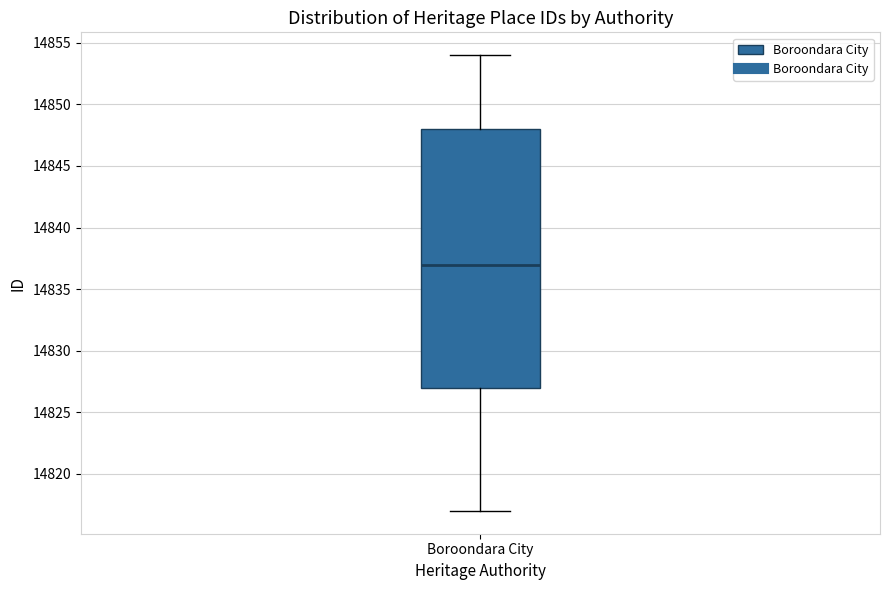

Transcribe this box plot: give where the median line is, the range the box spans, and where the two whiskers end, as read against the y-axis. The values are not printed on the chart, so give them approximately, as read against the axis.

median 14837, box 14827 to 14848, whiskers 14817 to 14854